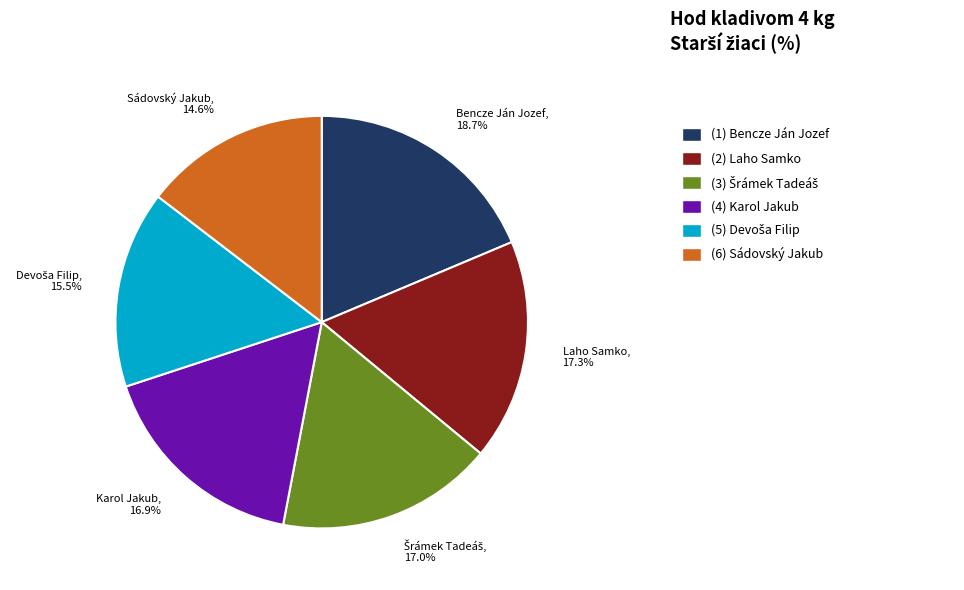

What percentage is the Laho Samko slice, to the nearest percent?

17%